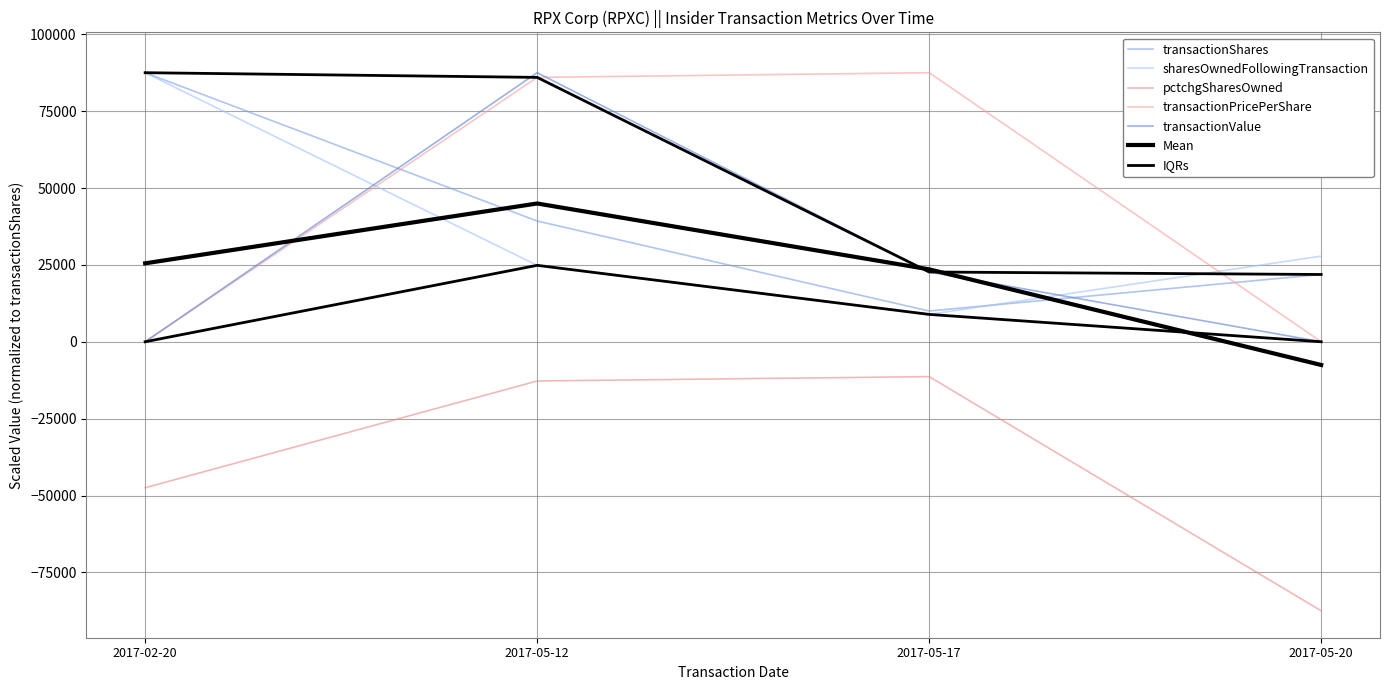

Is the value of transactionPricePerShare at 2017-05-12 greater than the value of transactionValue at 2017-02-20?

Yes